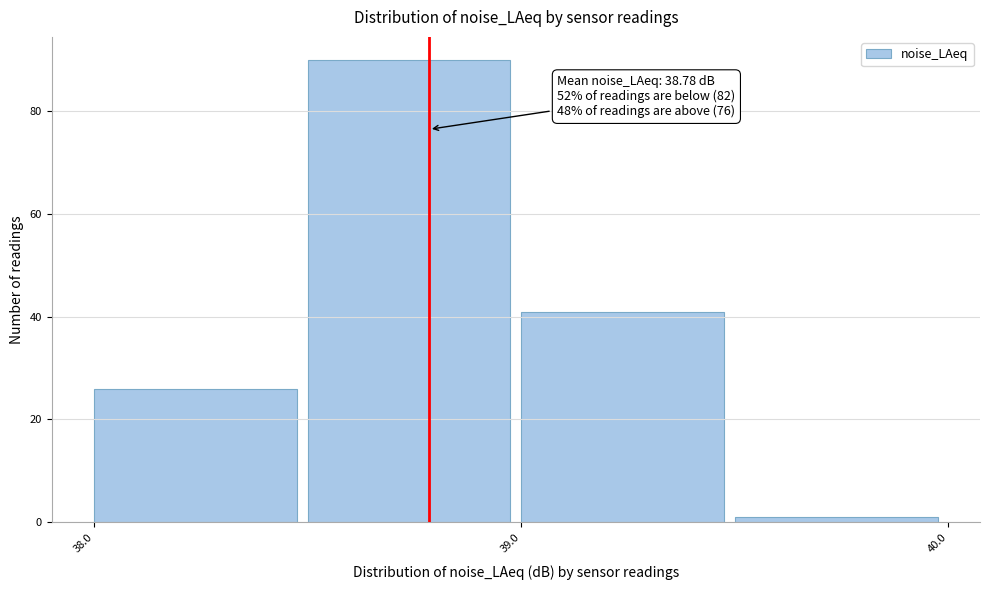

Which range on the x-axis has the tallest bar?

38.5 to 39.0